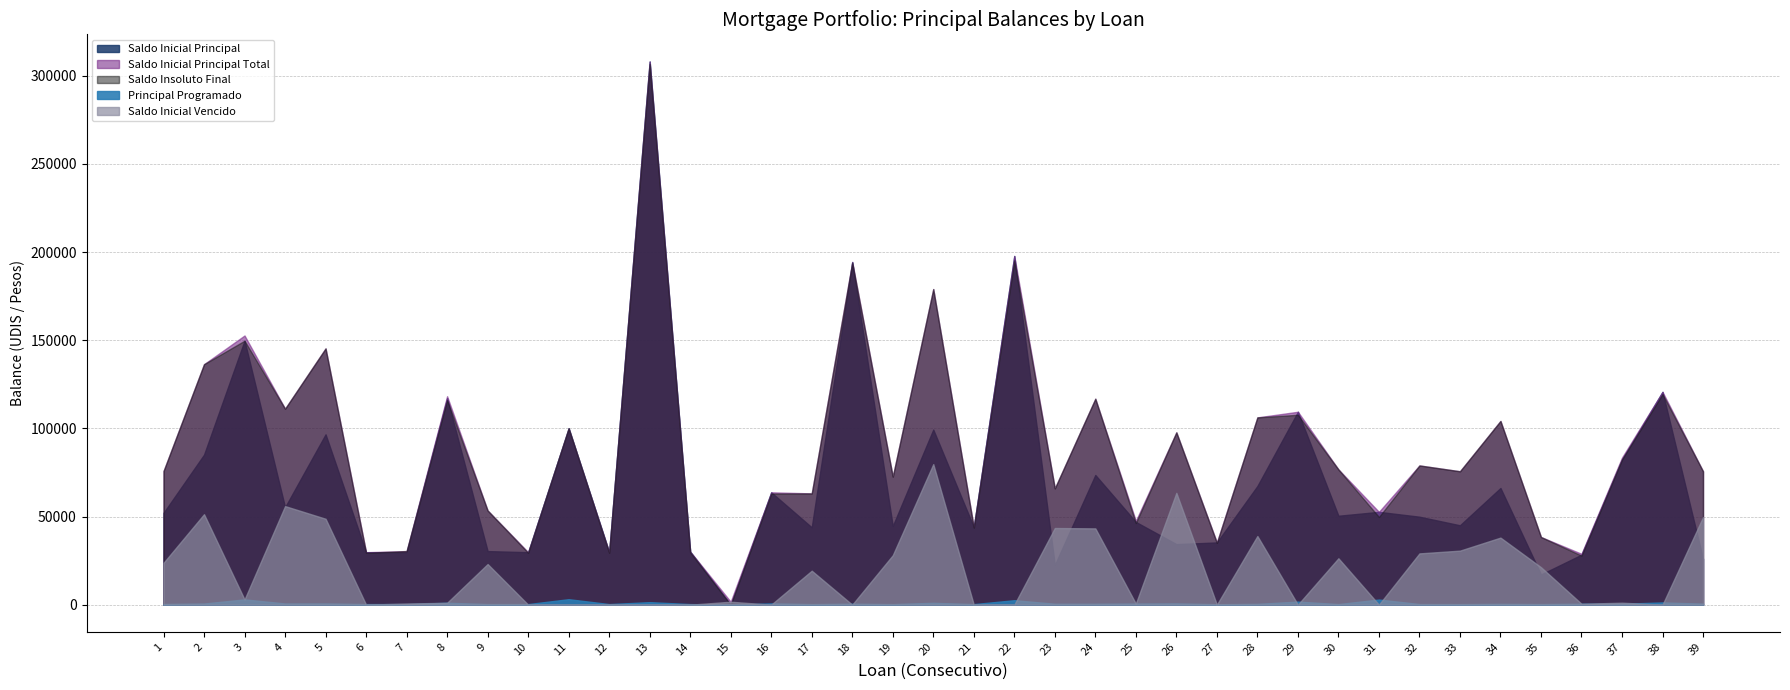

What is the greatest value displayed?

308089.1